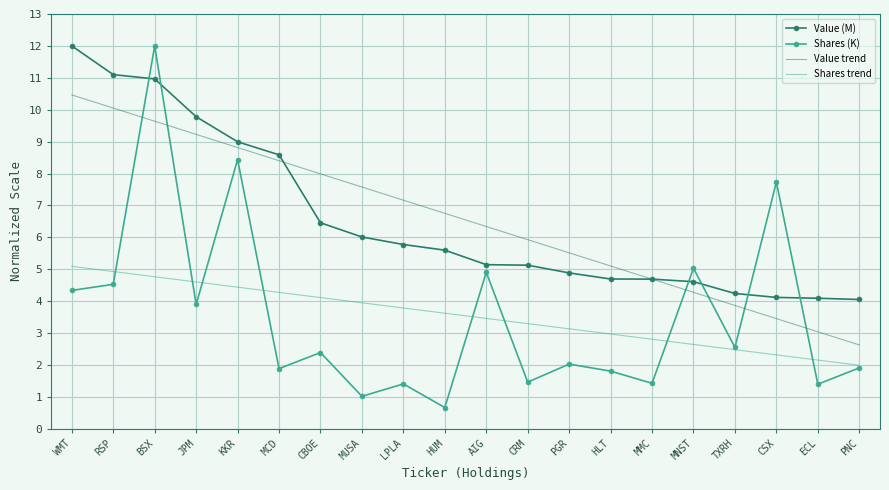

Rank the series at WMT from highest to lowest value.

Value (M), Value trend, Shares trend, Shares (K)